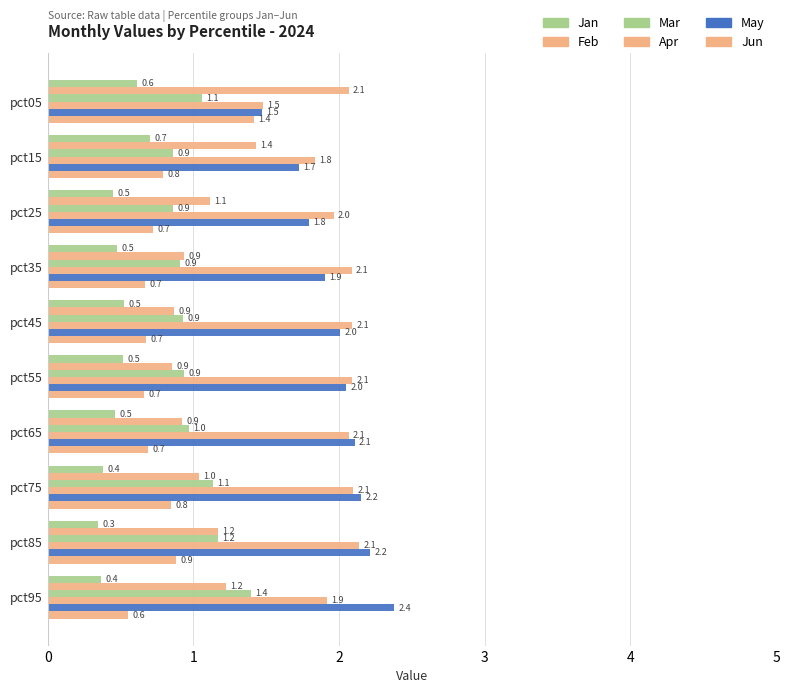

What is the difference between the maximum and minimum values in the Jun series?

0.9